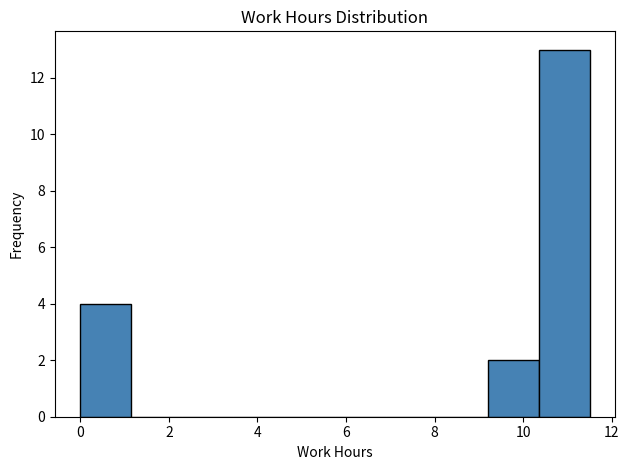

Reading left to right, transcribe this chart: for each bar, give the range it covers on the x-axis and its height. Neither the bar edges nor the heights are printed on the chart, so give them approximately, as read against the axes.

0.00 to 1.15: 4
1.15 to 2.30: 0
2.30 to 3.45: 0
3.45 to 4.60: 0
4.60 to 5.75: 0
5.75 to 6.90: 0
6.90 to 8.05: 0
8.05 to 9.20: 0
9.20 to 10.35: 2
10.35 to 11.50: 13